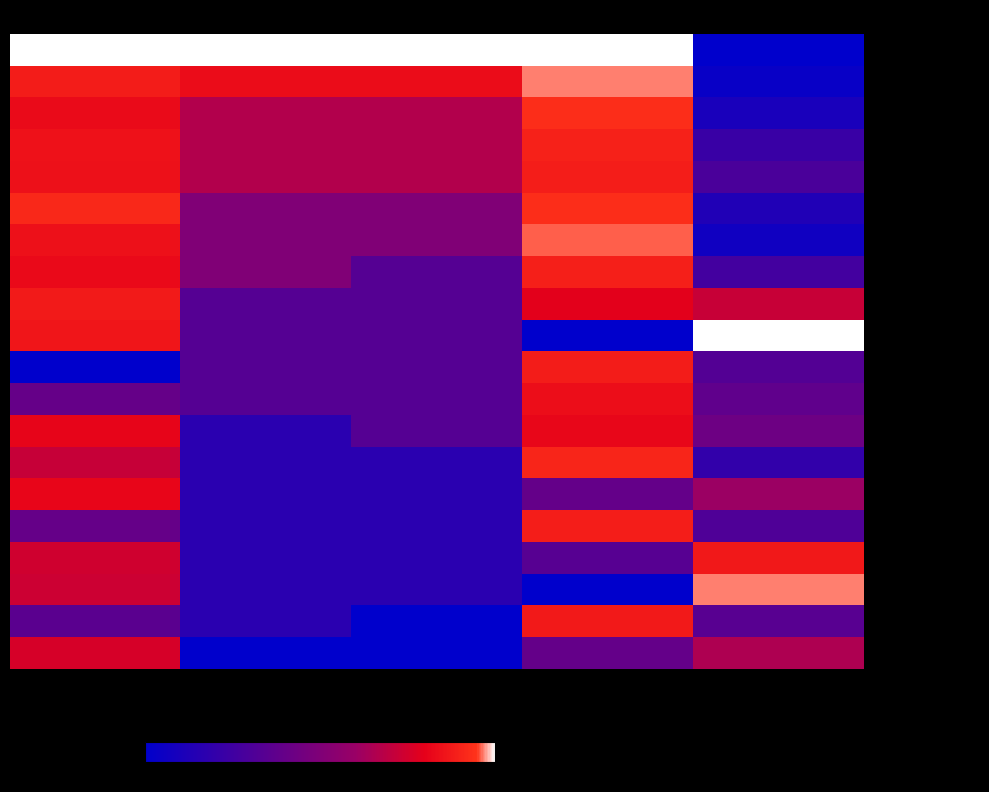

What is the difference between the highest and lowest values at Rating W?

100.0